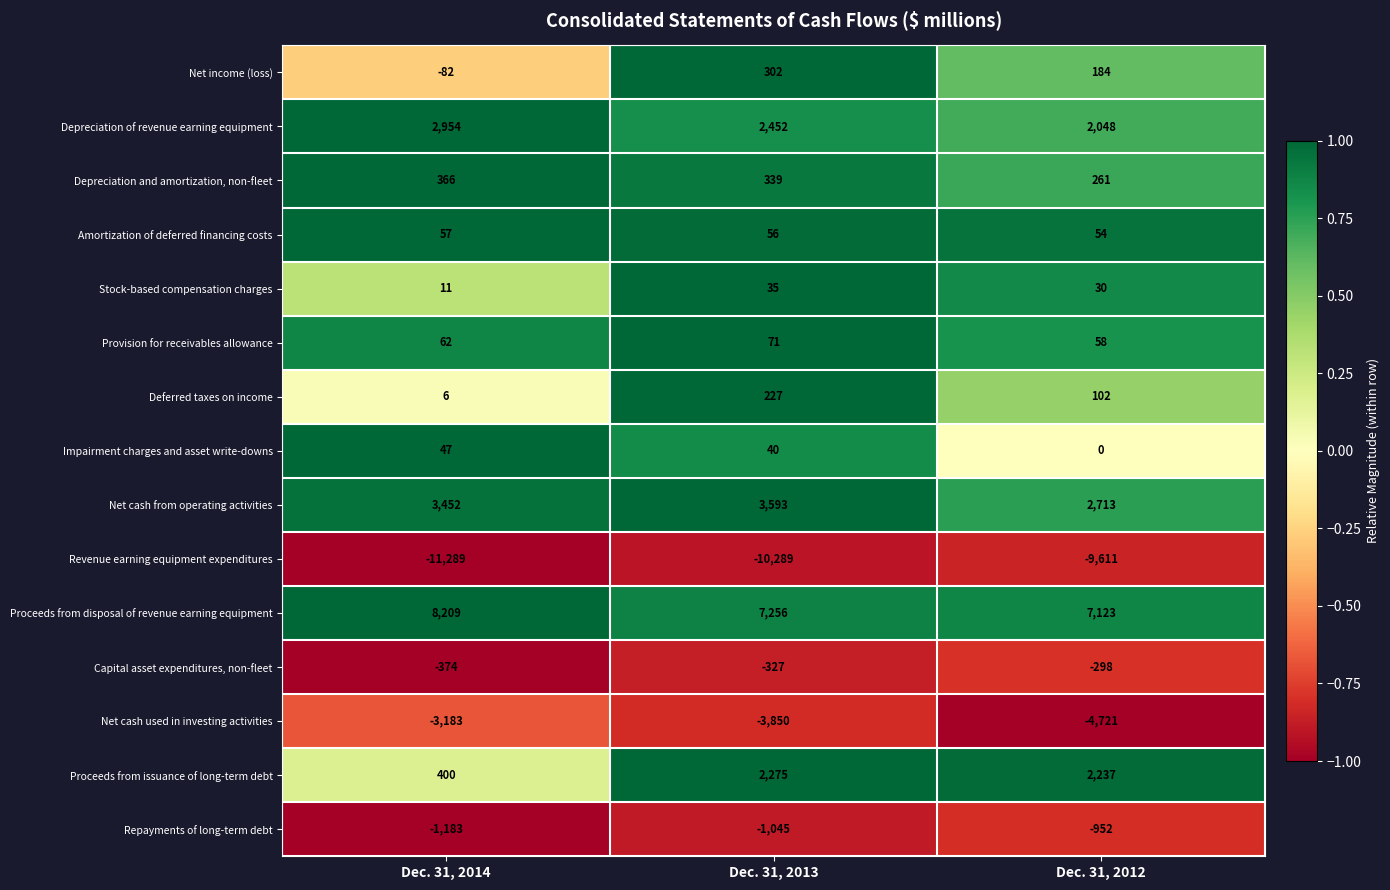

At how many categories does at least one series exceed 2088?

3